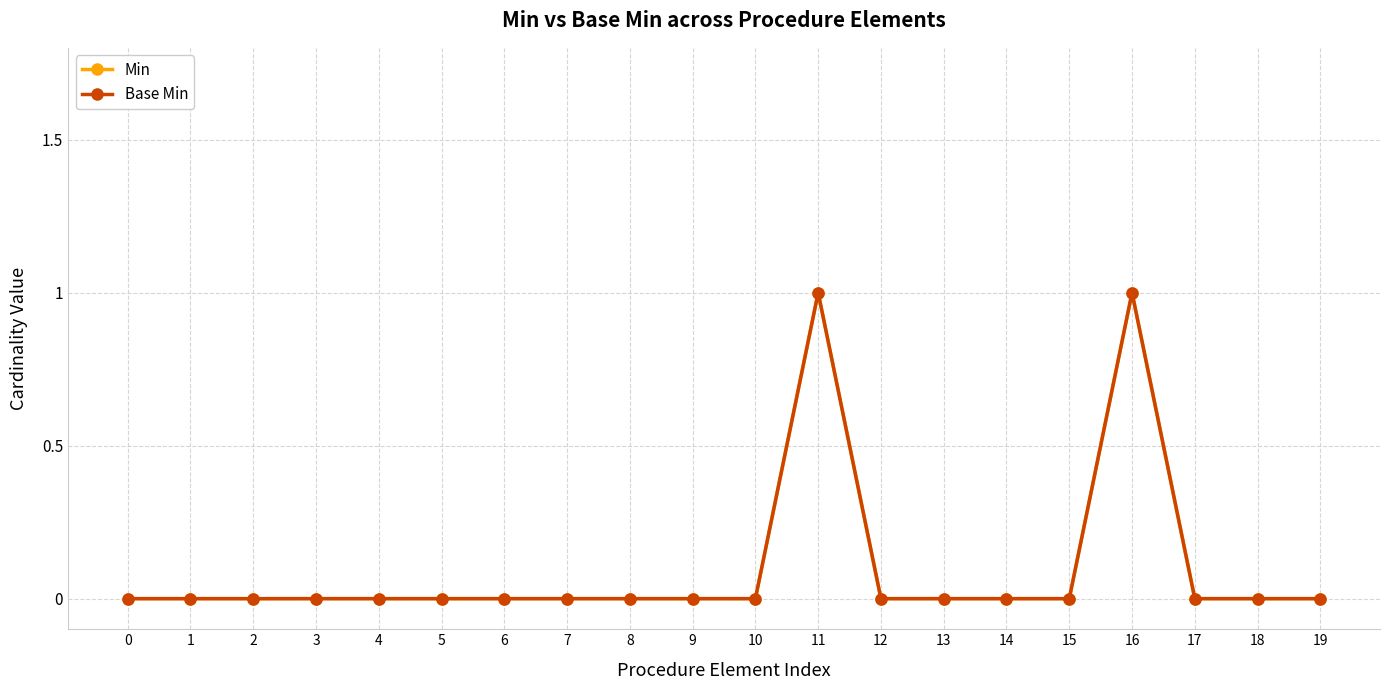

Rank the series at 5 from highest to lowest value.

Min, Base Min